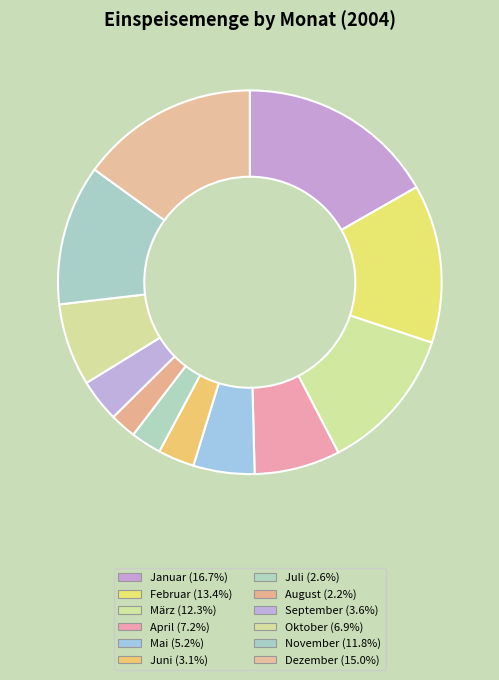

What is the change in value from März to Dezember?

+36110974